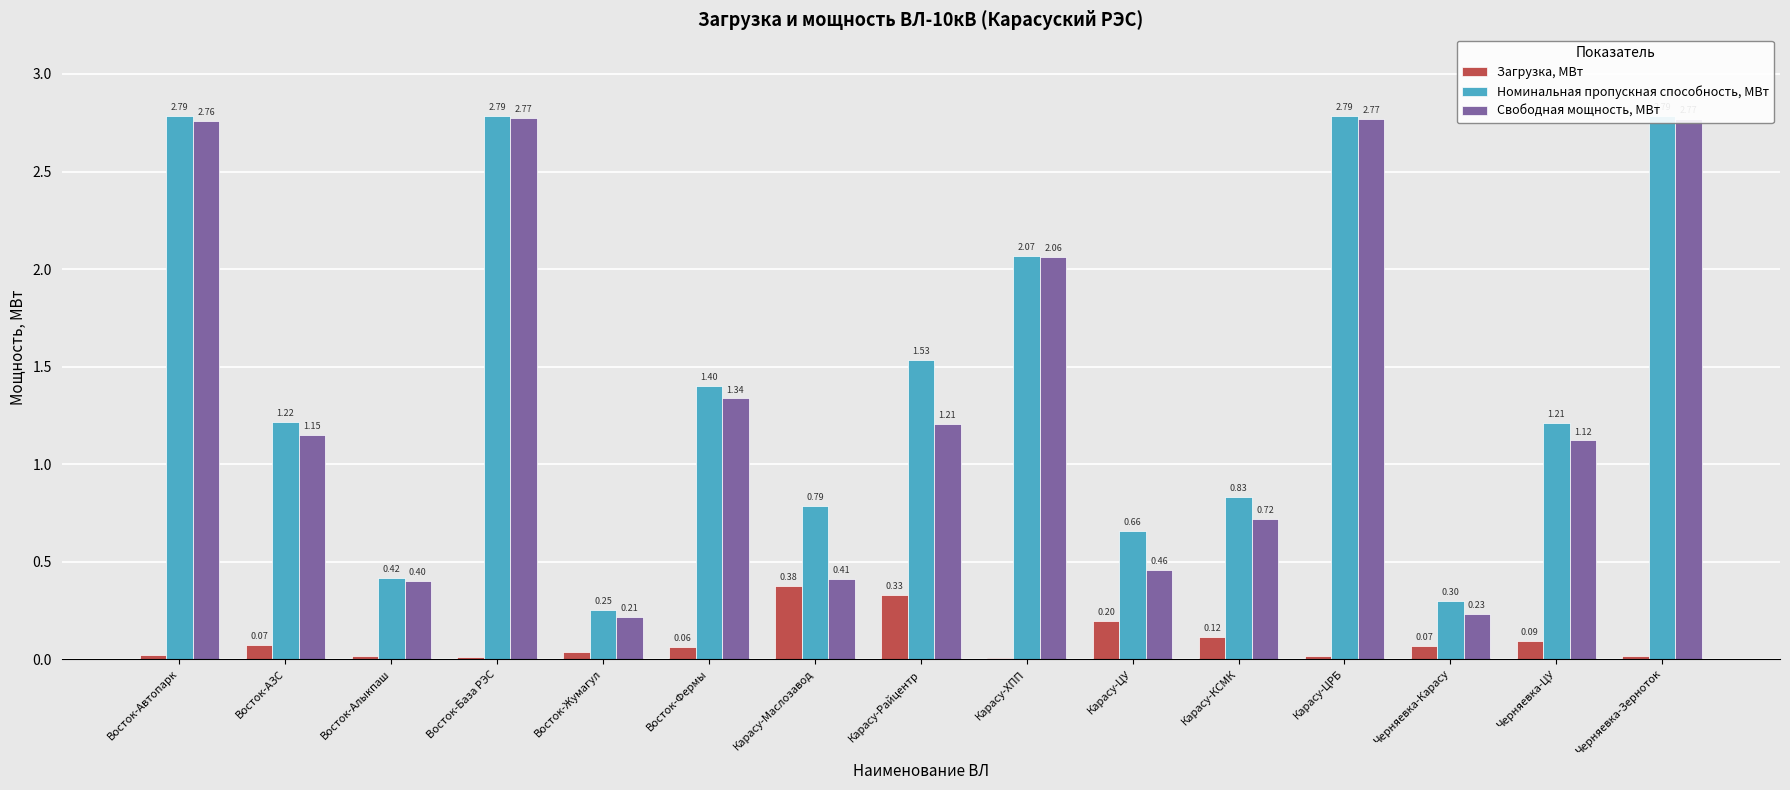

Reading right to left, extract all data points from this chart.

Загрузка, МВт: Черняевка-Зерноток=0.0	Черняевка-ЦУ=0.1	Черняевка-Карасу=0.1	Карасу-ЦРБ=0.0	Карасу-КСМК=0.1	Карасу-ЦУ=0.2	Карасу-ХПП=0.0	Карасу-Райцентр=0.3	Карасу-Маслозавод=0.4	Восток-Фермы=0.1	Восток-Жумагул=0.0	Восток-База РЭС=0.0	Восток-Алыкпаш=0.0	Восток-АЗС=0.1	Восток-Автопарк=0.0
Номинальная пропускная способность, МВт: Черняевка-Зерноток=2.8	Черняевка-ЦУ=1.2	Черняевка-Карасу=0.3	Карасу-ЦРБ=2.8	Карасу-КСМК=0.8	Карасу-ЦУ=0.7	Карасу-ХПП=2.1	Карасу-Райцентр=1.5	Карасу-Маслозавод=0.8	Восток-Фермы=1.4	Восток-Жумагул=0.3	Восток-База РЭС=2.8	Восток-Алыкпаш=0.4	Восток-АЗС=1.2	Восток-Автопарк=2.8
Свободная мощность, МВт: Черняевка-Зерноток=2.8	Черняевка-ЦУ=1.1	Черняевка-Карасу=0.2	Карасу-ЦРБ=2.8	Карасу-КСМК=0.7	Карасу-ЦУ=0.5	Карасу-ХПП=2.1	Карасу-Райцентр=1.2	Карасу-Маслозавод=0.4	Восток-Фермы=1.3	Восток-Жумагул=0.2	Восток-База РЭС=2.8	Восток-Алыкпаш=0.4	Восток-АЗС=1.1	Восток-Автопарк=2.8